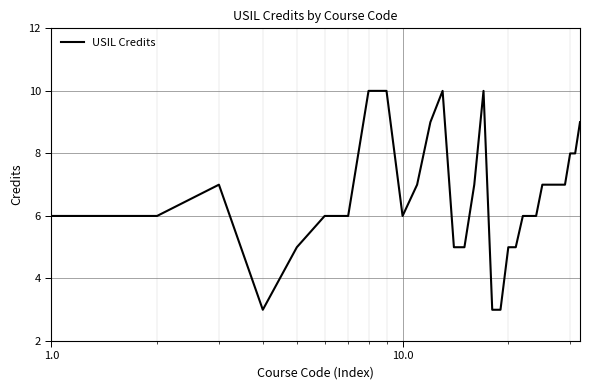

What is the maximum value shown in the chart?

10